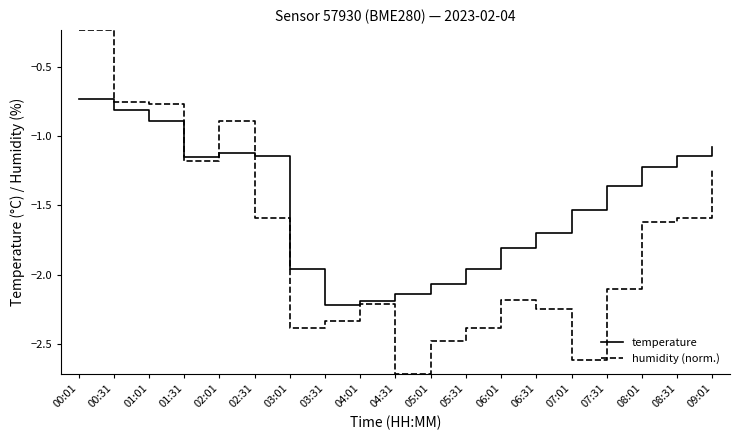

In temperature, how many points are lower than both neighbors (excluding endpoints)?

2